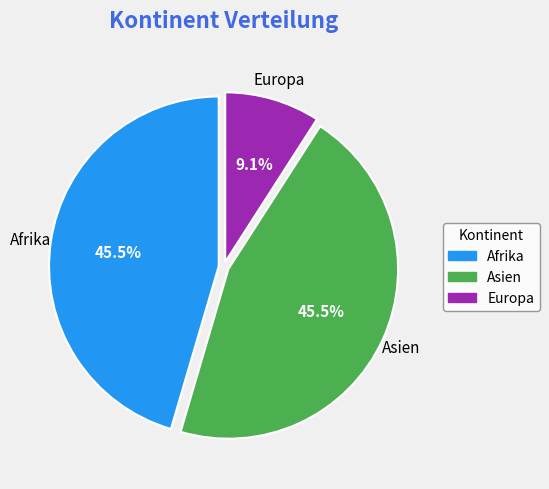

How many segments does this pie chart have?

3